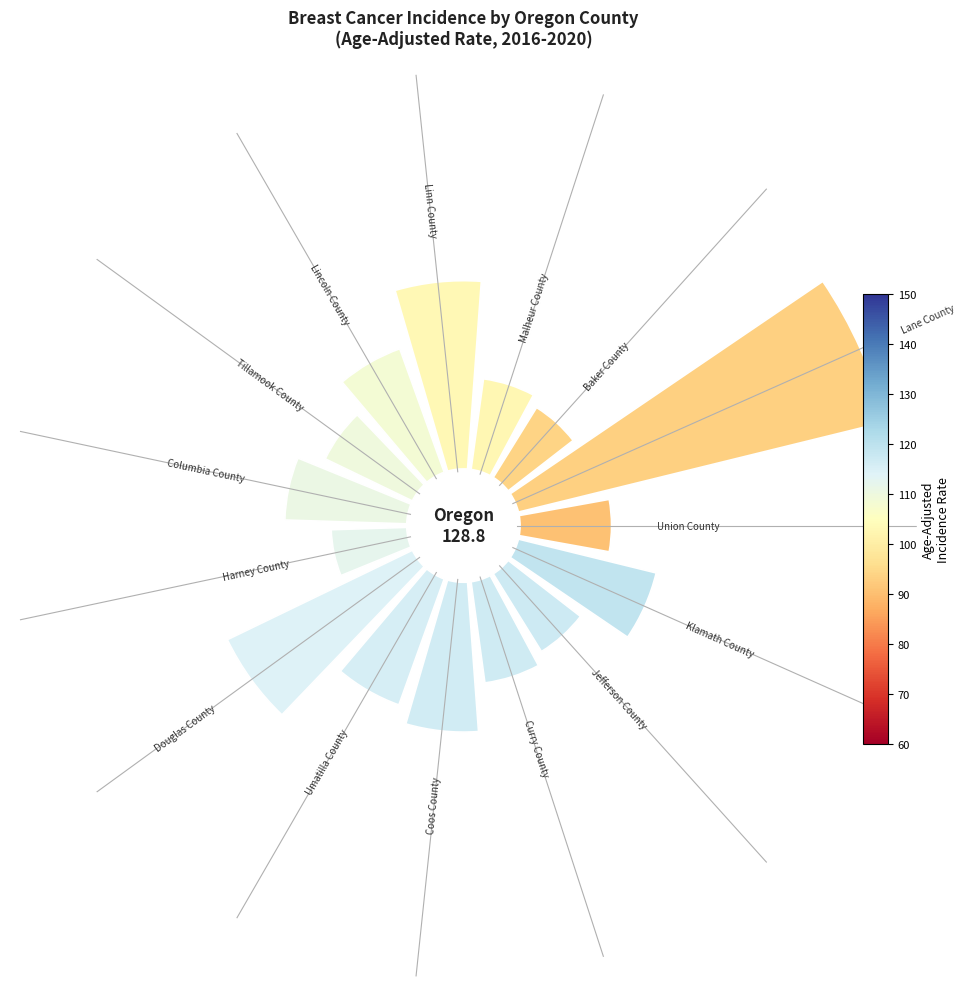

Does 4 represent more than half of the total?

No